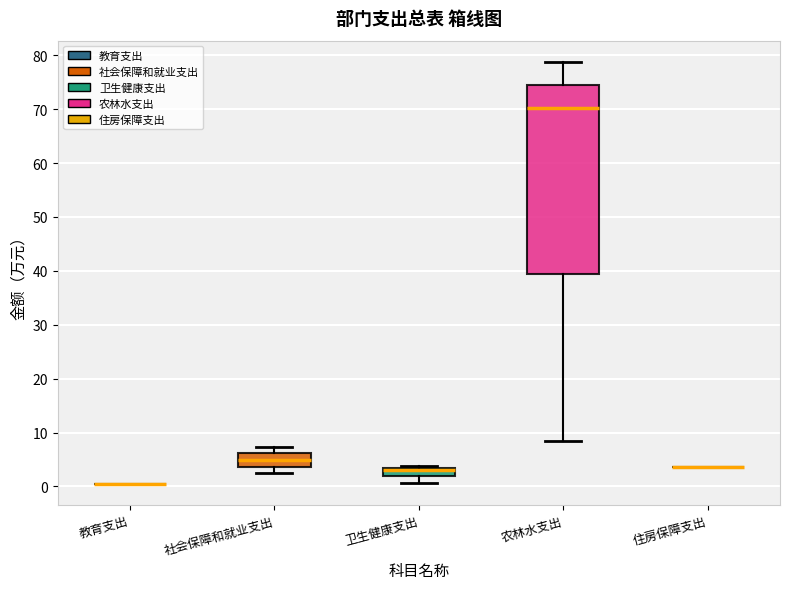

Comparing the boxes themselves (not the whiskers), which one is the tallest?

农林水支出